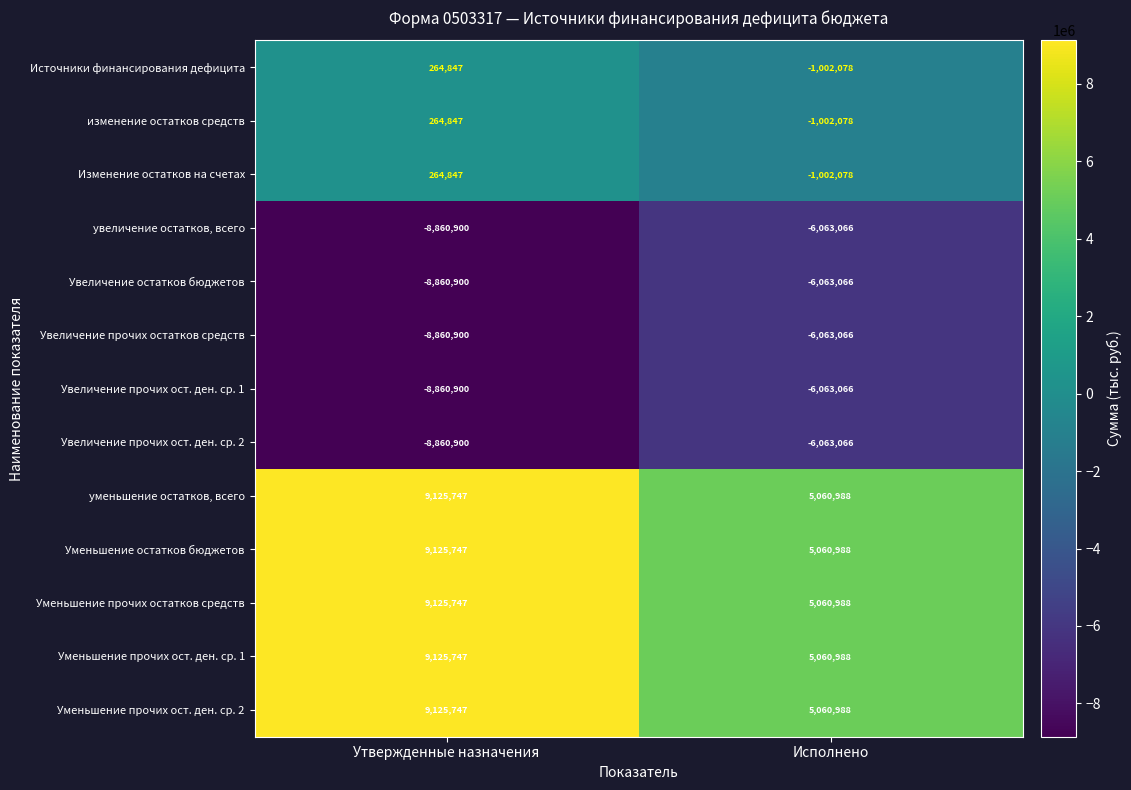

What is the total value across all series at Исполнено?

-8016624